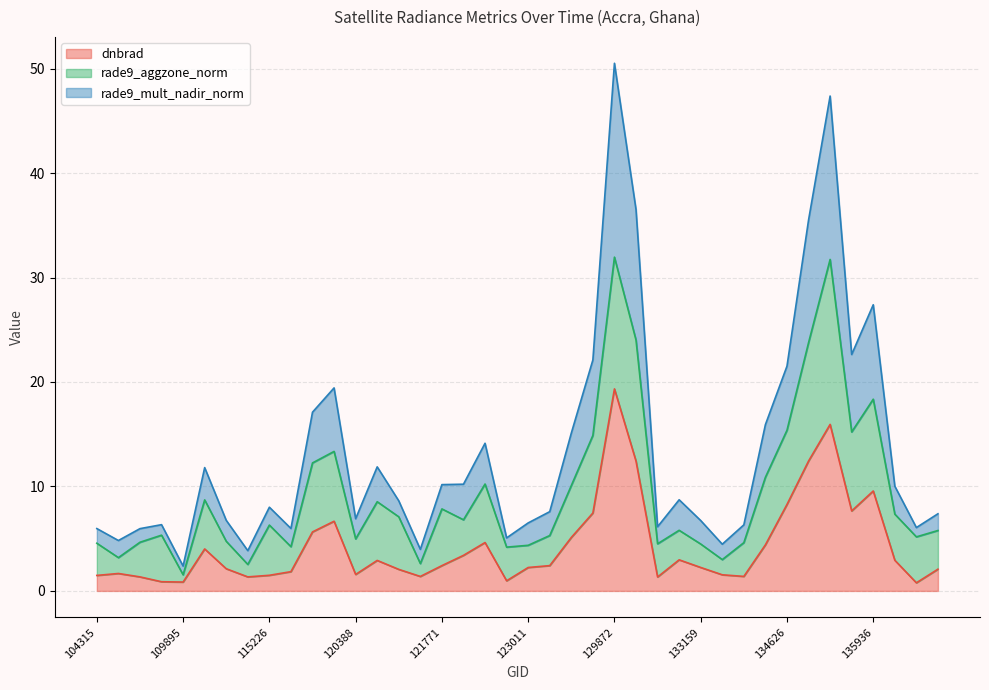

What position from the right is 130438?

15